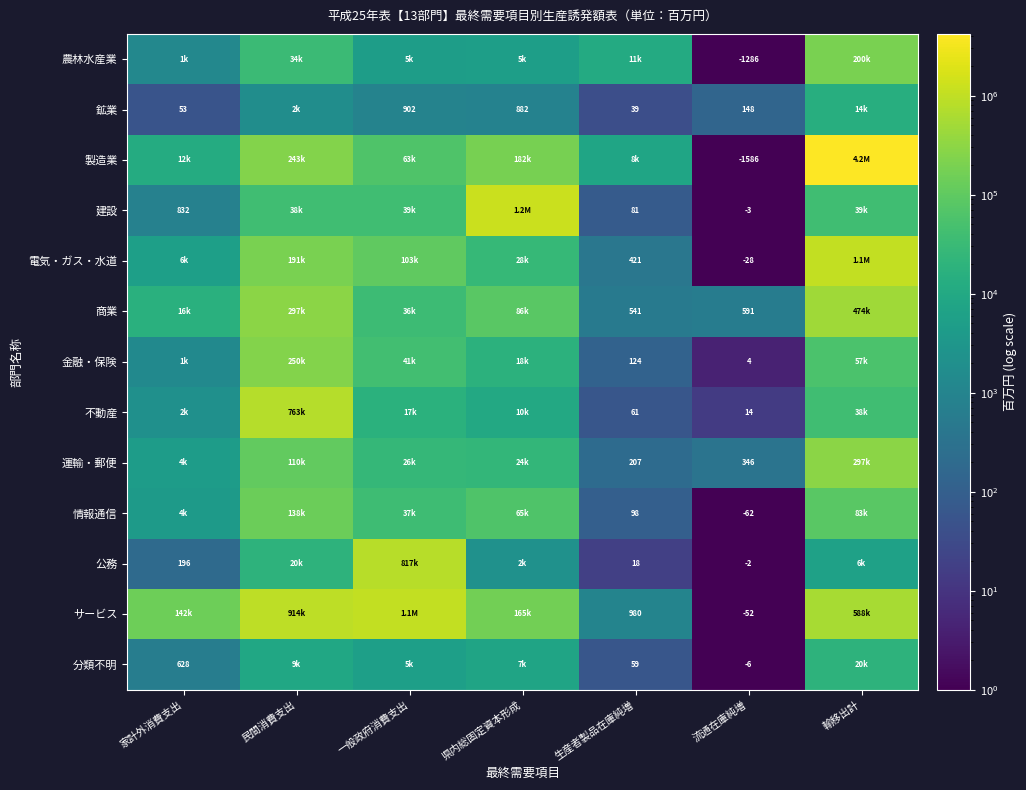

What is the difference between the 建設 values at 生産者製品在庫純増 and 一般政府消費支出?

38821.1